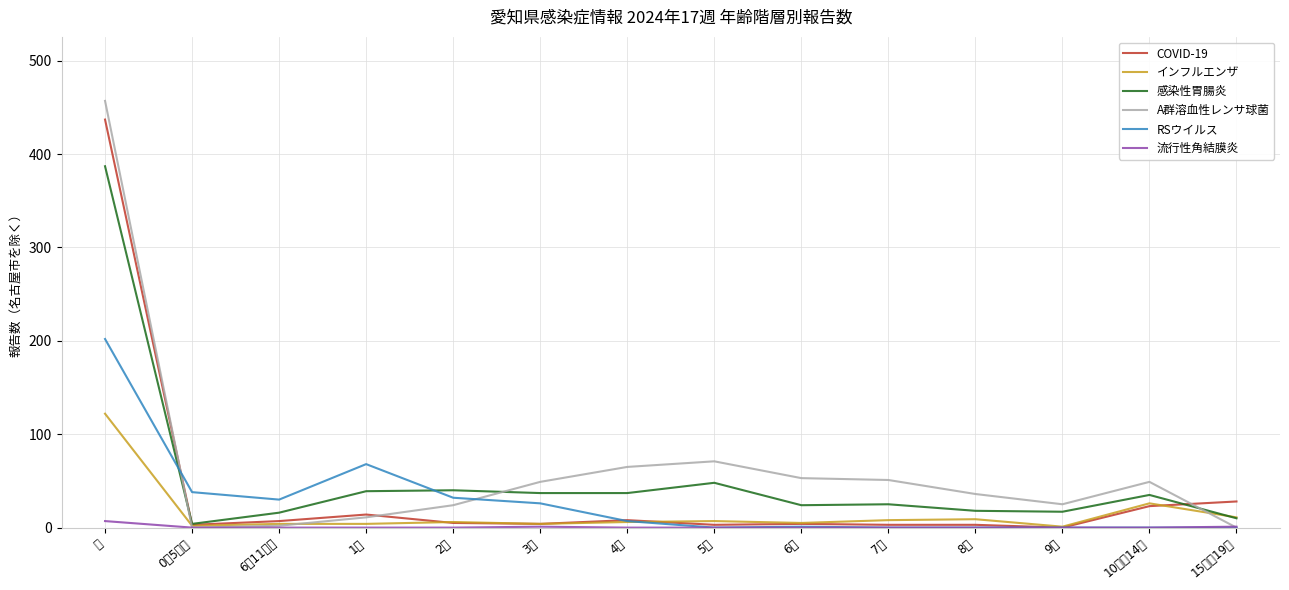

Is the value of 感染性胃腸炎 at 計 greater than the value of RSウイルス at 6～11ヶ月?

Yes